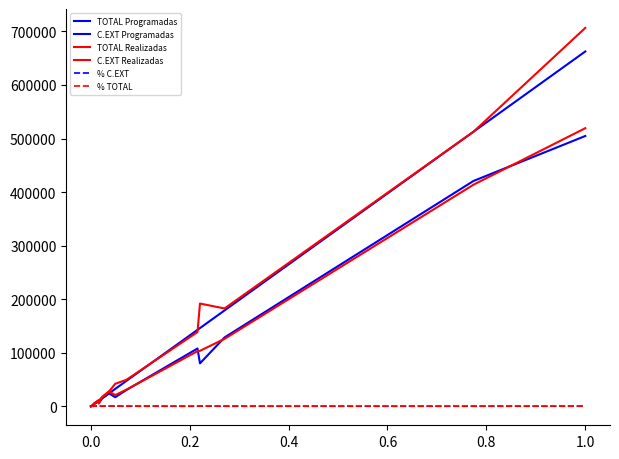

True or false: % TOTAL has a value of 553.5 at 1.0.

True